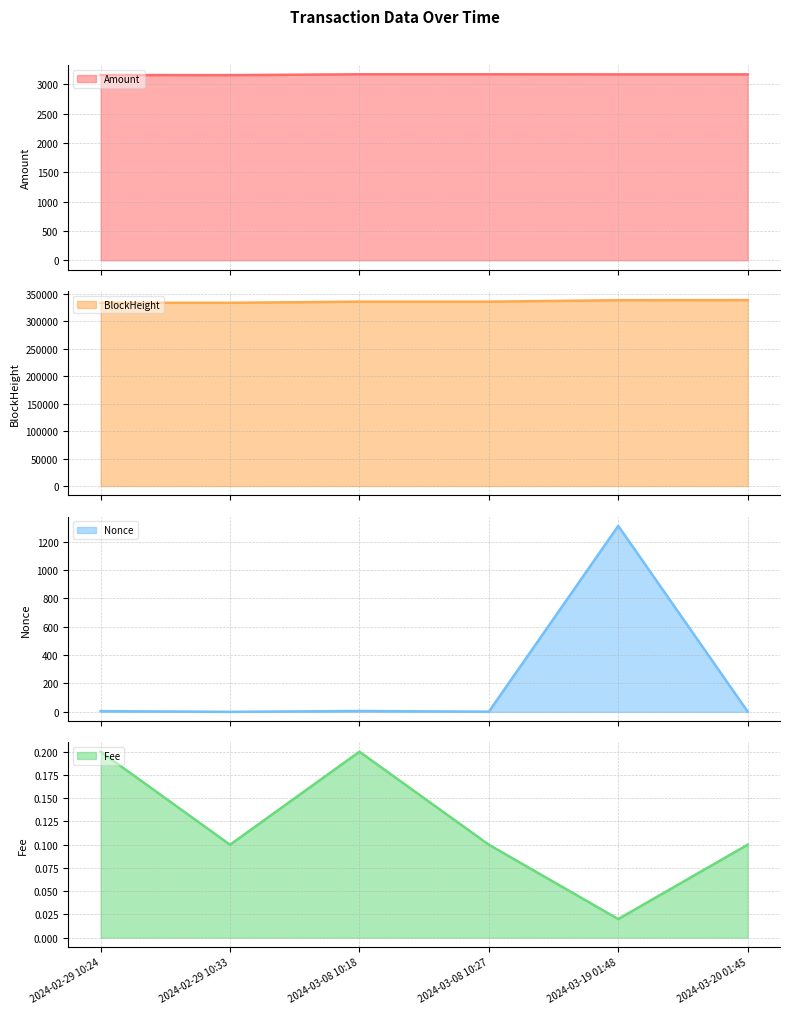

Which category has the lowest value in the Fee line series?

2024-03-19 01:48